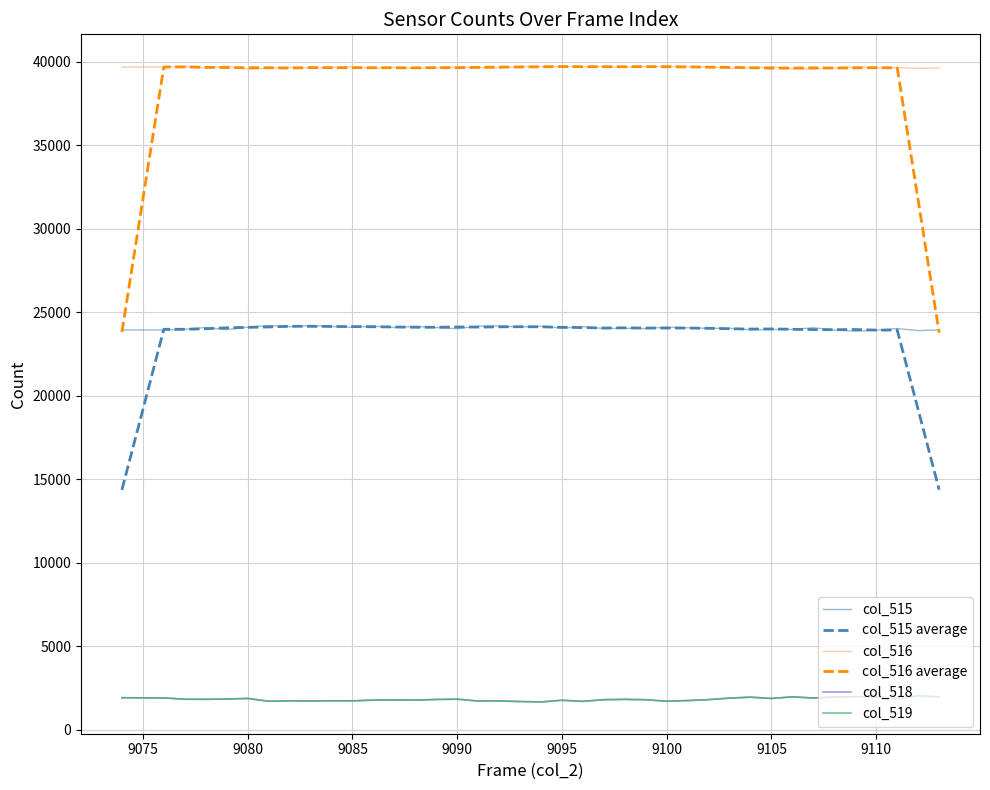

Which series has the largest range (max minus min)?

col_516 average